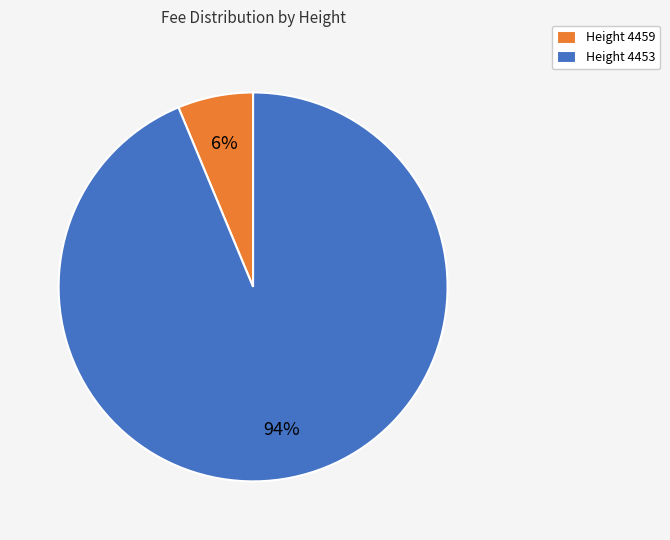

Which category has the smallest portion of the pie?

Height 4459